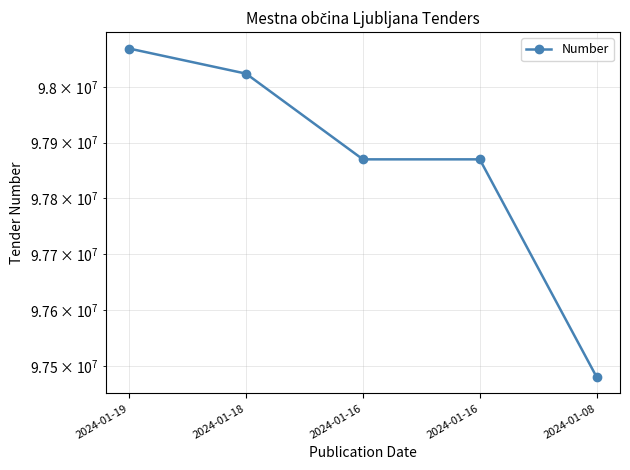

The chart shows a value of 97870045 at 2024-01-16. True or false?

True